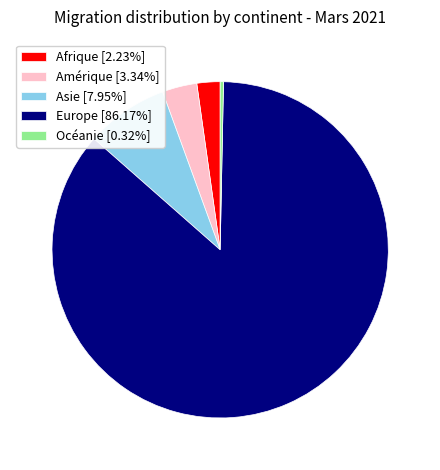

Do Amérique [3.34%] and Afrique [2.23%] together represent more than half of the pie?

No